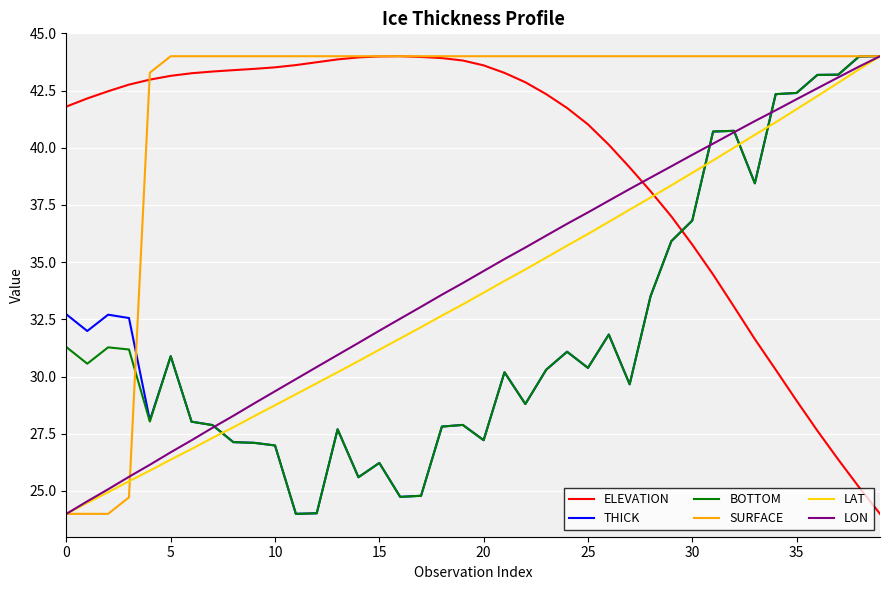

What is the greatest value displayed?

44.0